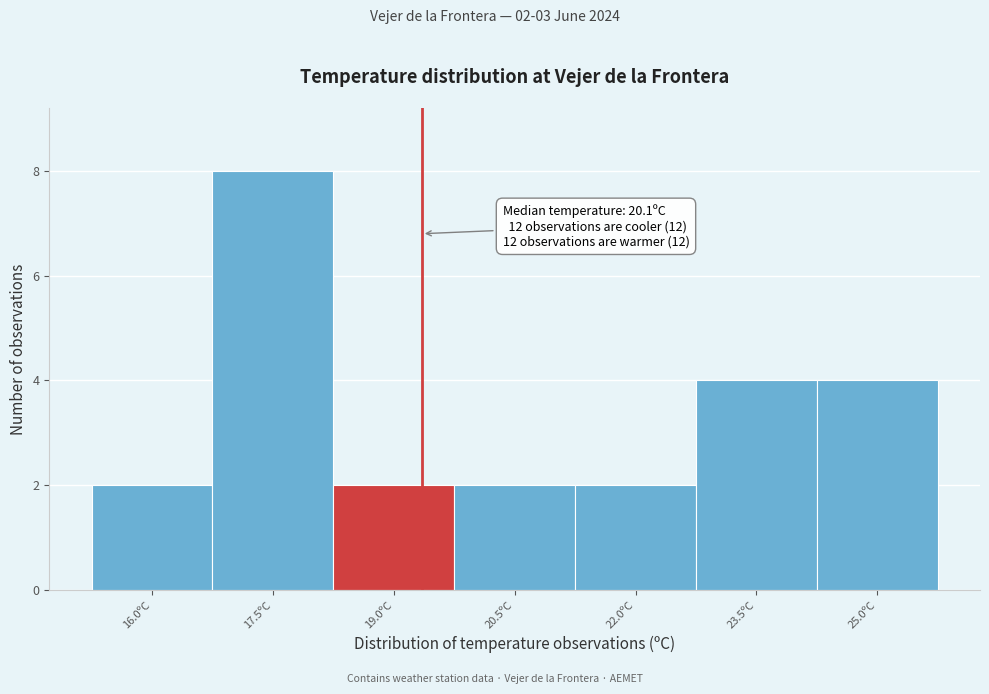

Reading right to left, what are all the values shown in this chart?

4	4	2	2	2	8	2